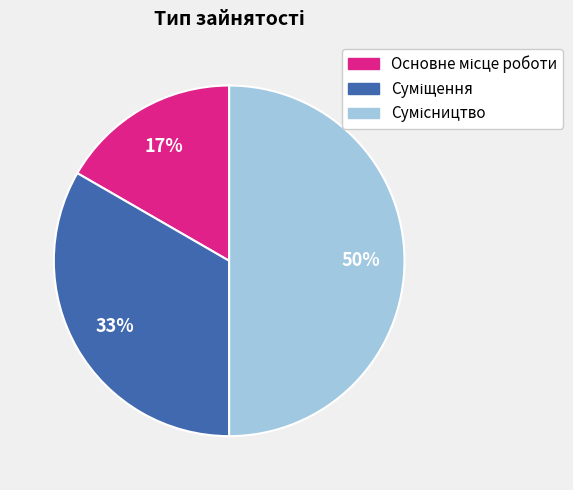

How many segments does this pie chart have?

3